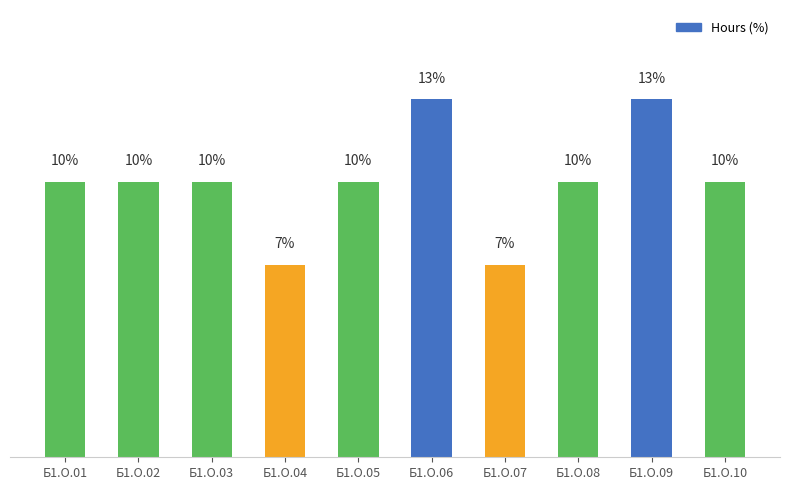

Between Б1.О.04 and Б1.О.03, which is larger?

Б1.О.03